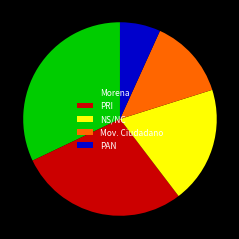

Which category has the biggest portion of the pie?

Morena